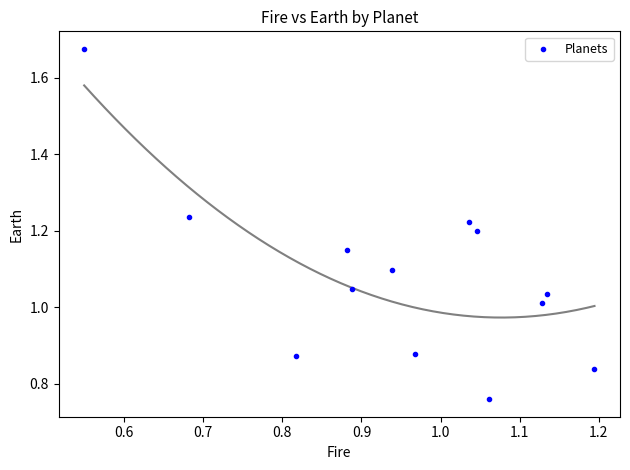

What is the range of X values (max minus min)?

0.6